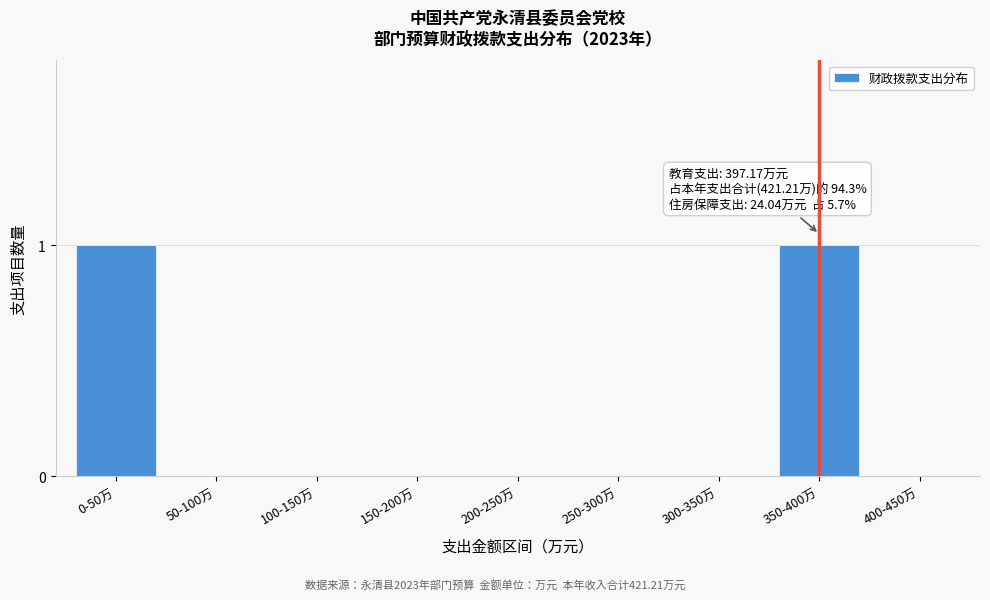

Reading right to left, list all the values displayed in this chart.

400-450万=0	350-400万=1	300-350万=0	250-300万=0	200-250万=0	150-200万=0	100-150万=0	50-100万=0	0-50万=1